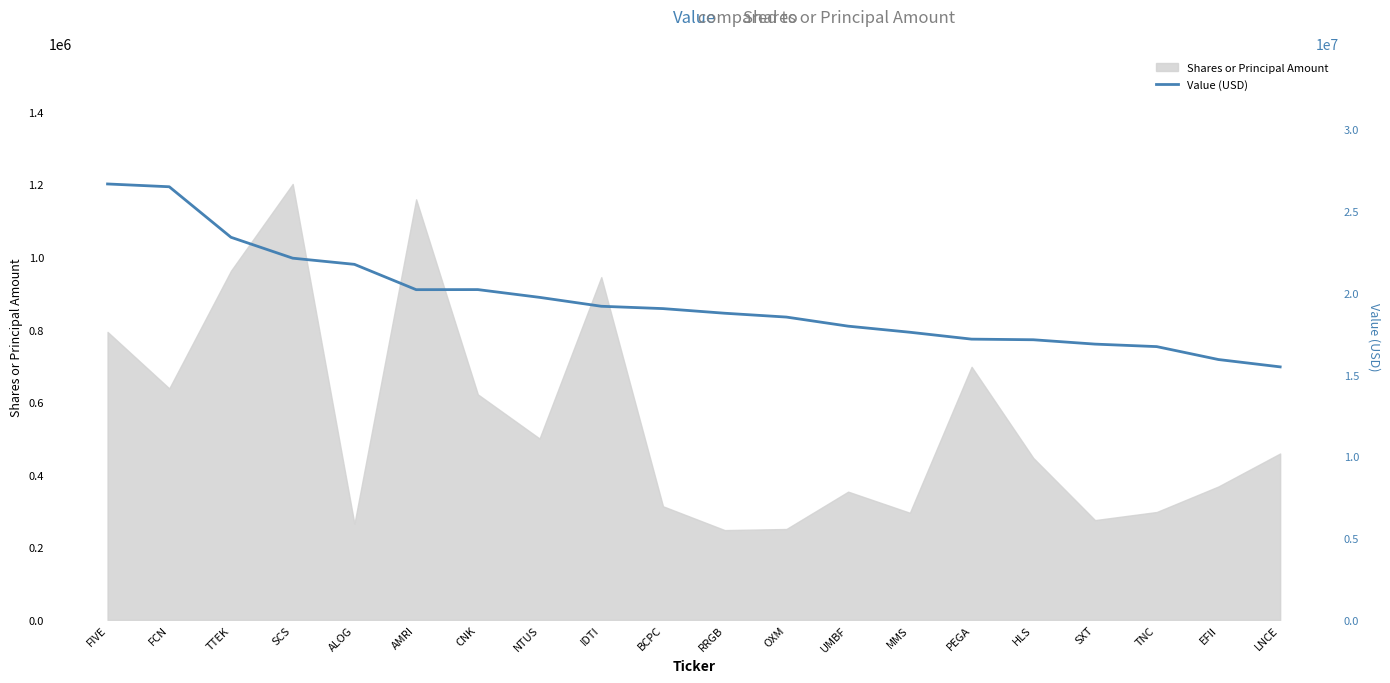

How many interior local valleys (lower than both neighbors) does the data have?

1